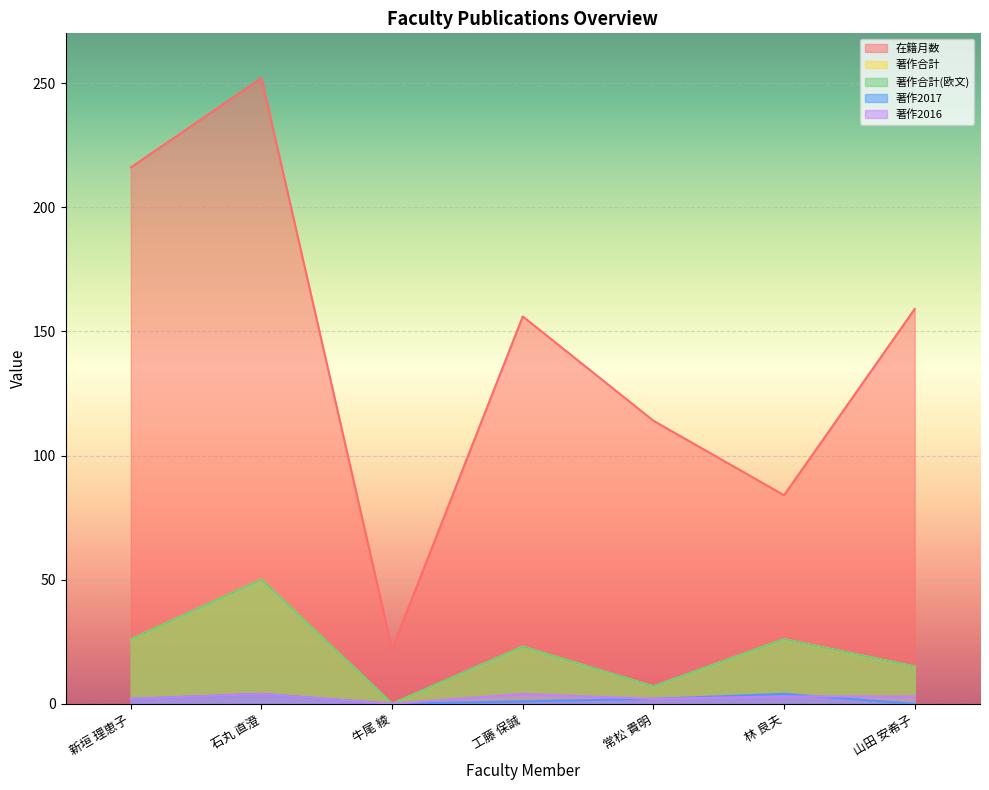

Between 牛尾 綾 and 林 良夫, which is larger?

林 良夫